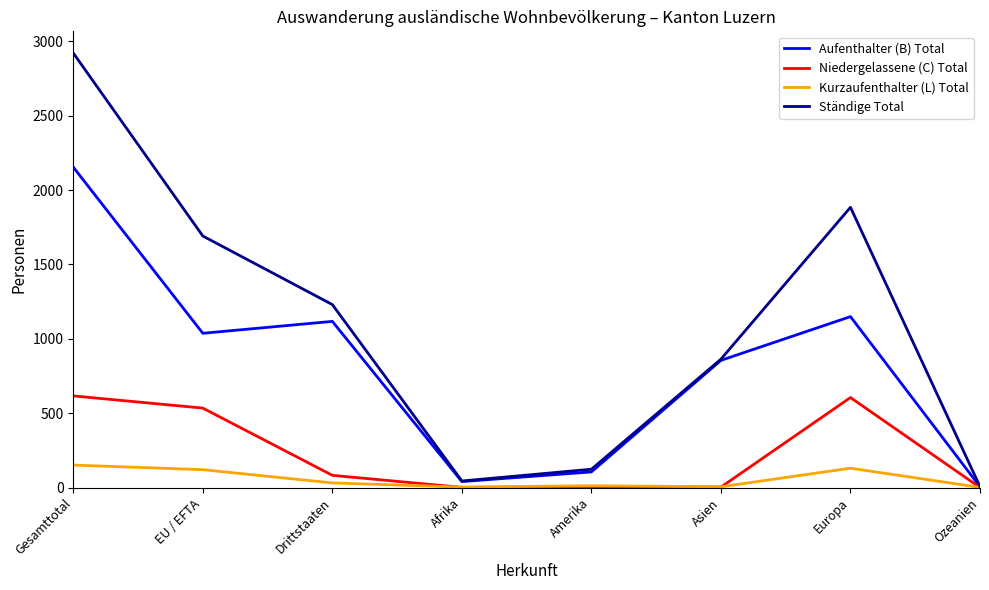

Does the chart have visible grid lines?

No